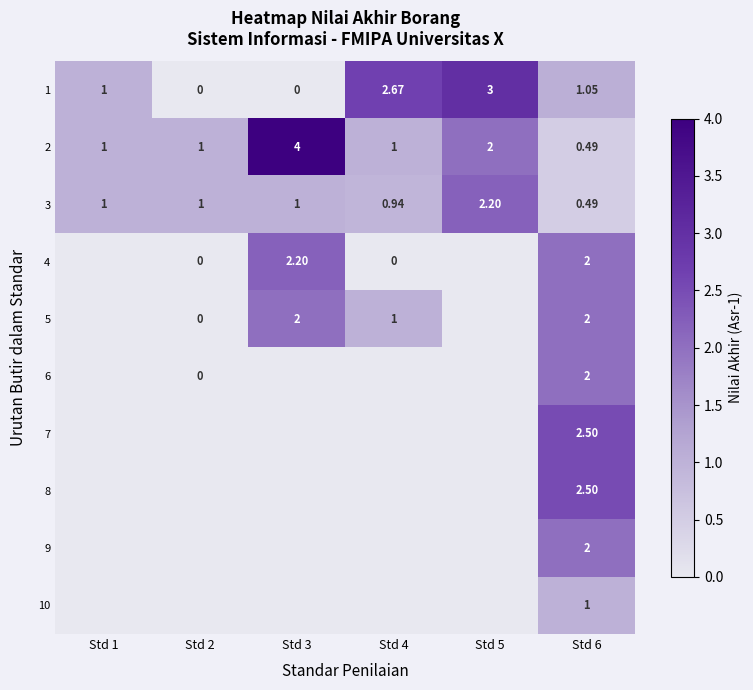

Is the value of 10 at Std 6 greater than the value of 4 at Std 4?

Yes